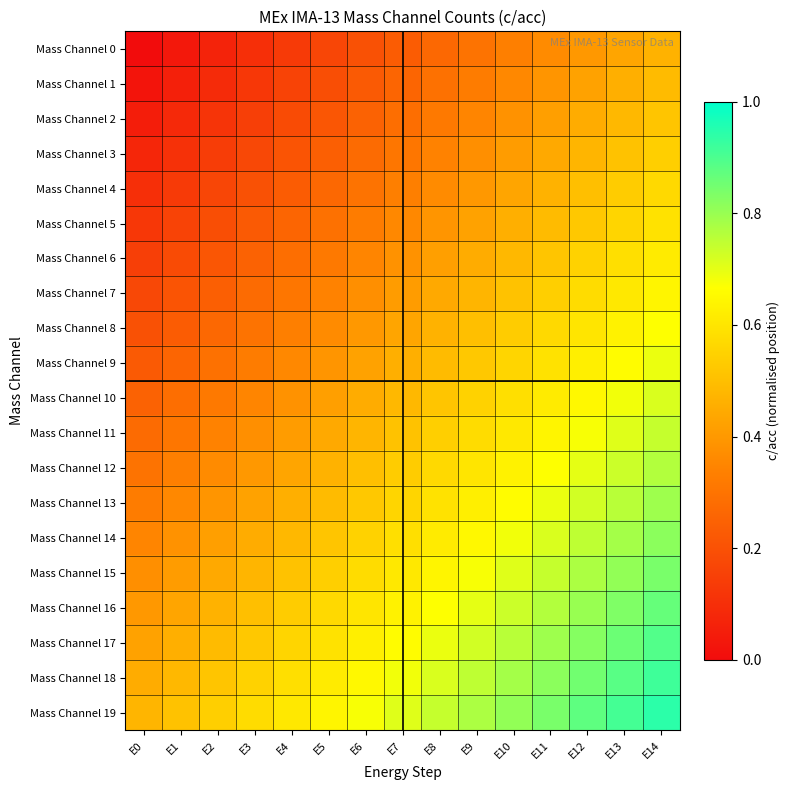

Reading left to right, extract all data points from this chart.

Mass Channel 0: E0=0.0	E1=0.0	E2=0.1	E3=0.1	E4=0.1	E5=0.2	E6=0.2	E7=0.2	E8=0.3	E9=0.3	E10=0.3	E11=0.4	E12=0.4	E13=0.4	E14=0.5
Mass Channel 1: E0=0.0	E1=0.1	E2=0.1	E3=0.1	E4=0.2	E5=0.2	E6=0.2	E7=0.3	E8=0.3	E9=0.3	E10=0.4	E11=0.4	E12=0.4	E13=0.5	E14=0.5
Mass Channel 2: E0=0.1	E1=0.1	E2=0.1	E3=0.2	E4=0.2	E5=0.2	E6=0.2	E7=0.3	E8=0.3	E9=0.3	E10=0.4	E11=0.4	E12=0.5	E13=0.5	E14=0.5
Mass Channel 3: E0=0.1	E1=0.1	E2=0.1	E3=0.2	E4=0.2	E5=0.2	E6=0.3	E7=0.3	E8=0.3	E9=0.4	E10=0.4	E11=0.4	E12=0.5	E13=0.5	E14=0.5
Mass Channel 4: E0=0.1	E1=0.1	E2=0.2	E3=0.2	E4=0.2	E5=0.3	E6=0.3	E7=0.3	E8=0.4	E9=0.4	E10=0.4	E11=0.5	E12=0.5	E13=0.5	E14=0.6
Mass Channel 5: E0=0.1	E1=0.2	E2=0.2	E3=0.2	E4=0.3	E5=0.3	E6=0.3	E7=0.4	E8=0.4	E9=0.4	E10=0.5	E11=0.5	E12=0.5	E13=0.6	E14=0.6
Mass Channel 6: E0=0.1	E1=0.2	E2=0.2	E3=0.2	E4=0.3	E5=0.3	E6=0.3	E7=0.4	E8=0.4	E9=0.4	E10=0.5	E11=0.5	E12=0.6	E13=0.6	E14=0.6
Mass Channel 7: E0=0.2	E1=0.2	E2=0.2	E3=0.3	E4=0.3	E5=0.3	E6=0.4	E7=0.4	E8=0.4	E9=0.5	E10=0.5	E11=0.5	E12=0.6	E13=0.6	E14=0.6
Mass Channel 8: E0=0.2	E1=0.2	E2=0.3	E3=0.3	E4=0.3	E5=0.4	E6=0.4	E7=0.4	E8=0.5	E9=0.5	E10=0.5	E11=0.6	E12=0.6	E13=0.6	E14=0.7
Mass Channel 9: E0=0.2	E1=0.3	E2=0.3	E3=0.3	E4=0.4	E5=0.4	E6=0.4	E7=0.5	E8=0.5	E9=0.5	E10=0.6	E11=0.6	E12=0.6	E13=0.7	E14=0.7
Mass Channel 10: E0=0.2	E1=0.3	E2=0.3	E3=0.3	E4=0.4	E5=0.4	E6=0.5	E7=0.5	E8=0.5	E9=0.6	E10=0.6	E11=0.6	E12=0.7	E13=0.7	E14=0.7
Mass Channel 11: E0=0.3	E1=0.3	E2=0.3	E3=0.4	E4=0.4	E5=0.4	E6=0.5	E7=0.5	E8=0.5	E9=0.6	E10=0.6	E11=0.6	E12=0.7	E13=0.7	E14=0.7
Mass Channel 12: E0=0.3	E1=0.3	E2=0.4	E3=0.4	E4=0.4	E5=0.5	E6=0.5	E7=0.5	E8=0.6	E9=0.6	E10=0.6	E11=0.7	E12=0.7	E13=0.7	E14=0.8
Mass Channel 13: E0=0.3	E1=0.4	E2=0.4	E3=0.4	E4=0.5	E5=0.5	E6=0.5	E7=0.6	E8=0.6	E9=0.6	E10=0.7	E11=0.7	E12=0.7	E13=0.8	E14=0.8
Mass Channel 14: E0=0.3	E1=0.4	E2=0.4	E3=0.4	E4=0.5	E5=0.5	E6=0.6	E7=0.6	E8=0.6	E9=0.6	E10=0.7	E11=0.7	E12=0.8	E13=0.8	E14=0.8
Mass Channel 15: E0=0.4	E1=0.4	E2=0.4	E3=0.5	E4=0.5	E5=0.5	E6=0.6	E7=0.6	E8=0.6	E9=0.7	E10=0.7	E11=0.7	E12=0.8	E13=0.8	E14=0.8
Mass Channel 16: E0=0.4	E1=0.4	E2=0.5	E3=0.5	E4=0.5	E5=0.6	E6=0.6	E7=0.6	E8=0.7	E9=0.7	E10=0.7	E11=0.8	E12=0.8	E13=0.8	E14=0.9
Mass Channel 17: E0=0.4	E1=0.5	E2=0.5	E3=0.5	E4=0.6	E5=0.6	E6=0.6	E7=0.7	E8=0.7	E9=0.7	E10=0.8	E11=0.8	E12=0.8	E13=0.9	E14=0.9
Mass Channel 18: E0=0.5	E1=0.5	E2=0.5	E3=0.6	E4=0.6	E5=0.6	E6=0.7	E7=0.7	E8=0.7	E9=0.8	E10=0.8	E11=0.8	E12=0.9	E13=0.9	E14=0.9
Mass Channel 19: E0=0.5	E1=0.5	E2=0.5	E3=0.6	E4=0.6	E5=0.6	E6=0.7	E7=0.7	E8=0.7	E9=0.8	E10=0.8	E11=0.8	E12=0.9	E13=0.9	E14=0.9